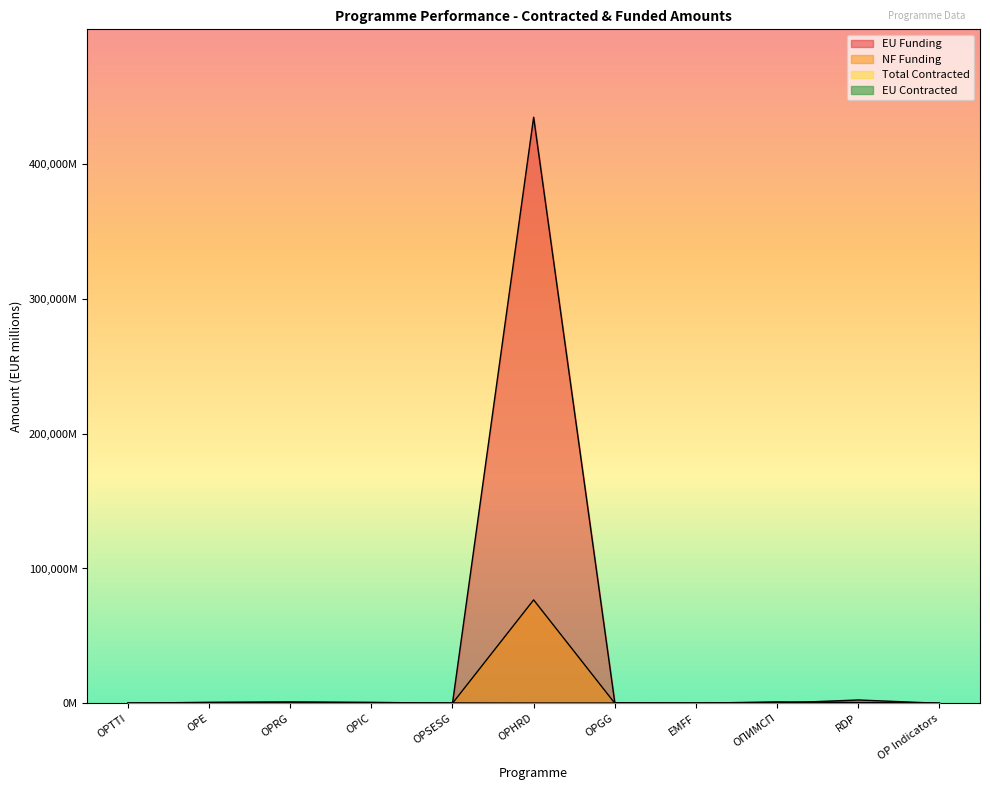

Does the chart display data point markers on the line(s)?

No